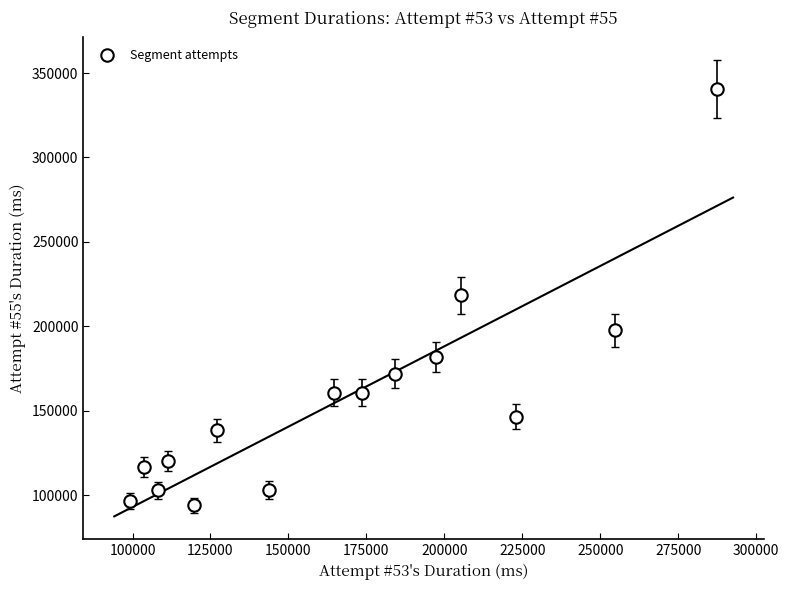

What is the range of Y values (max minus min)?

246716